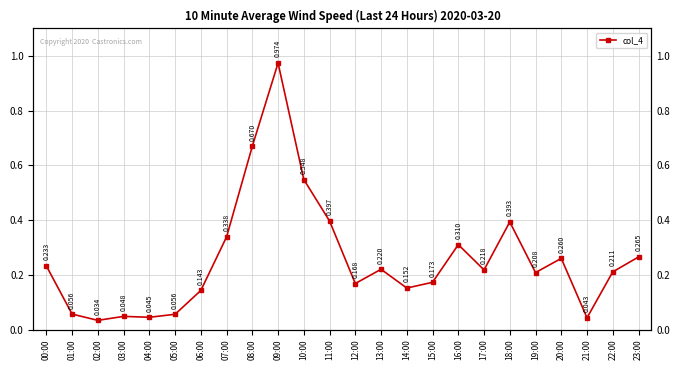

What is the label of the 24th point from the left?

23:00